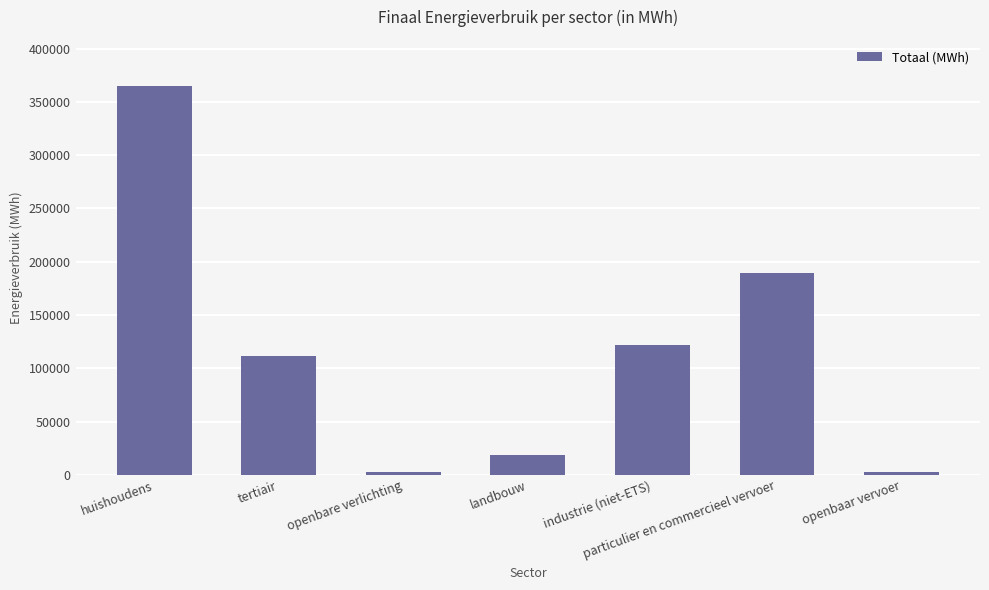

What is the average value?

116006.0